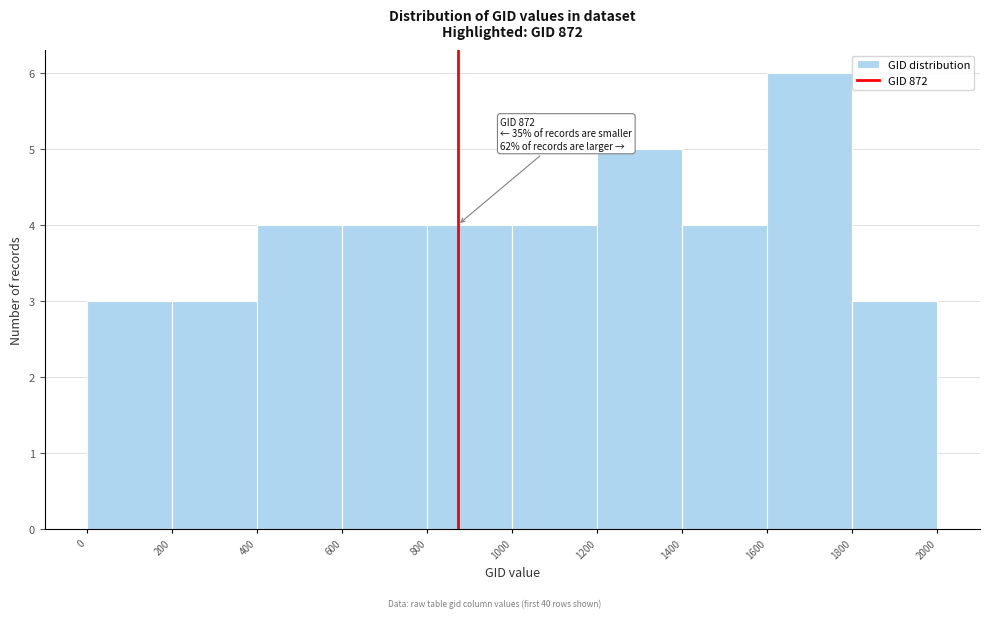

Over which range of the x-axis is the bar tallest?

1600 to 1800